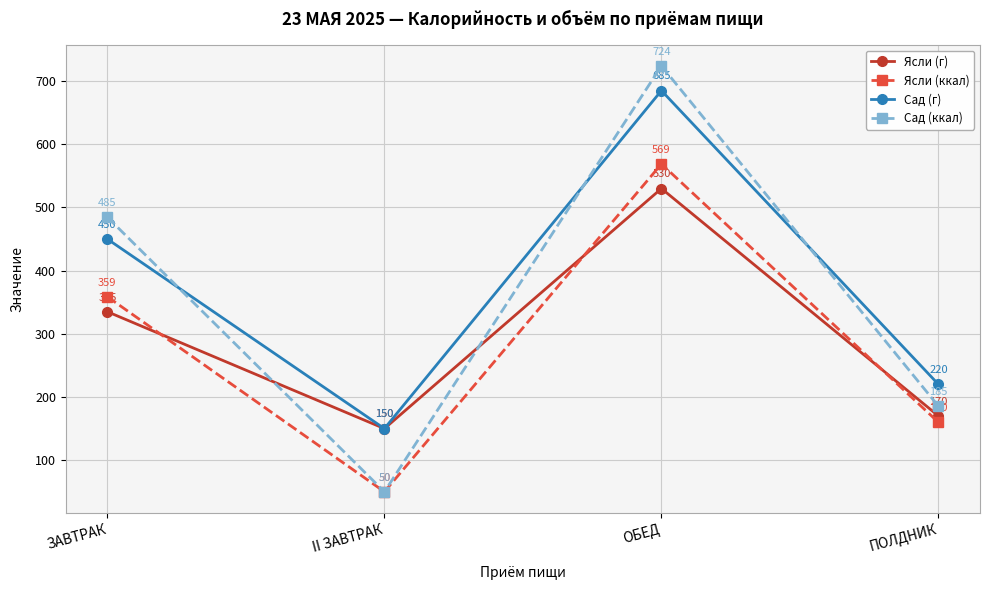

List the series in order of their peak value, highest first.

Сад (ккал), Сад (г), Ясли (ккал), Ясли (г)